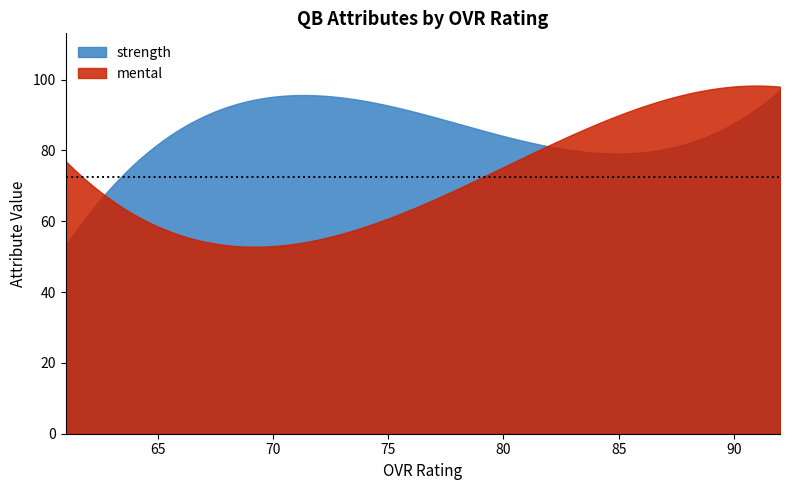

What is the greatest value displayed?

98.3